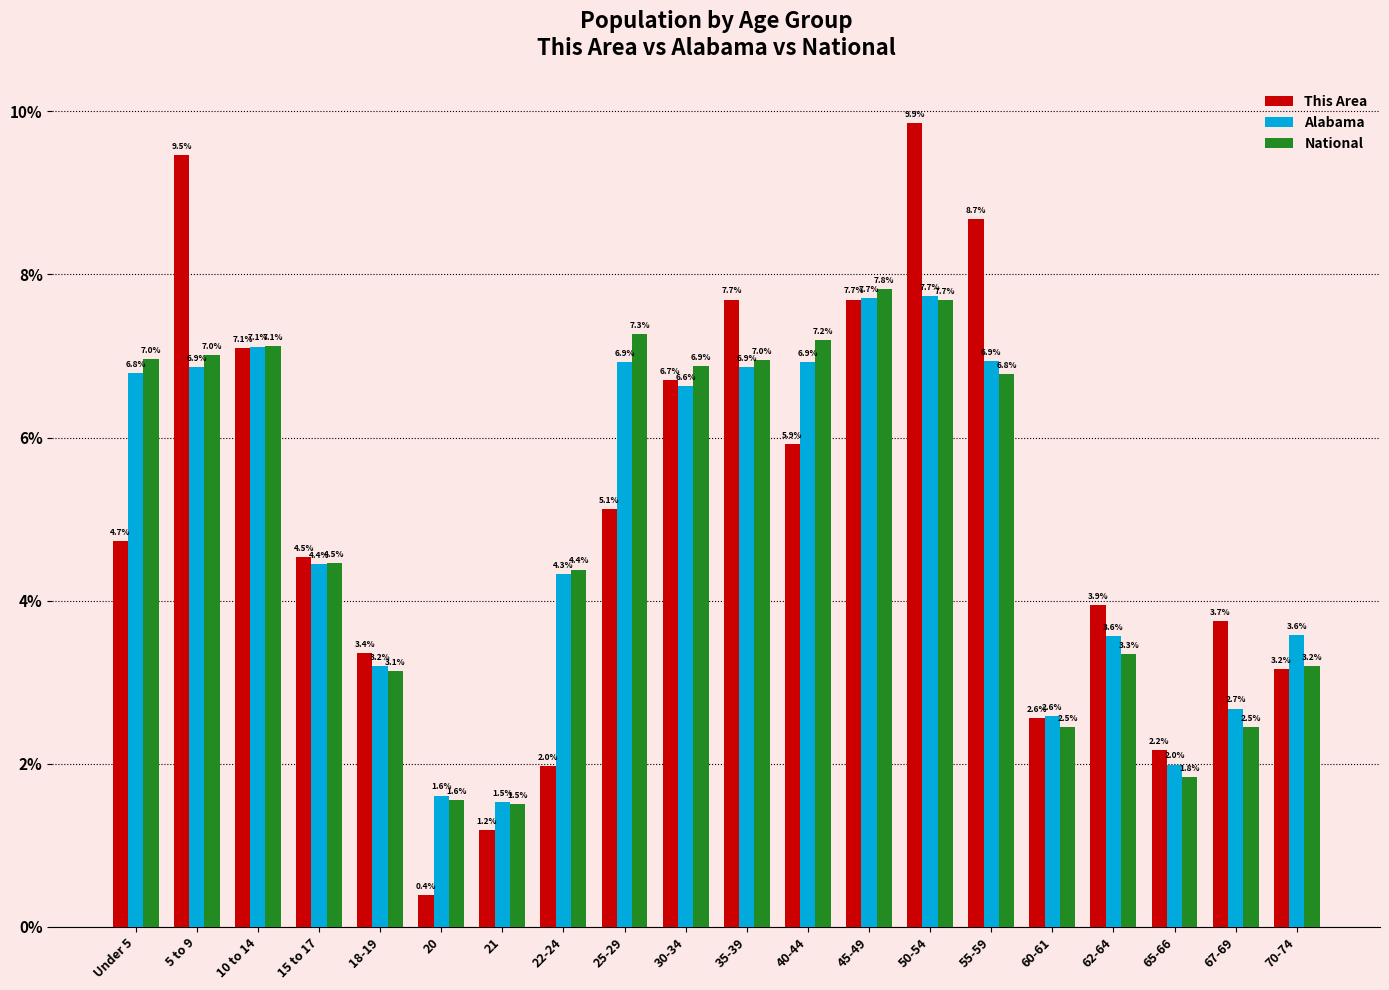

What is the label of the 18th bar from the left?

65-66